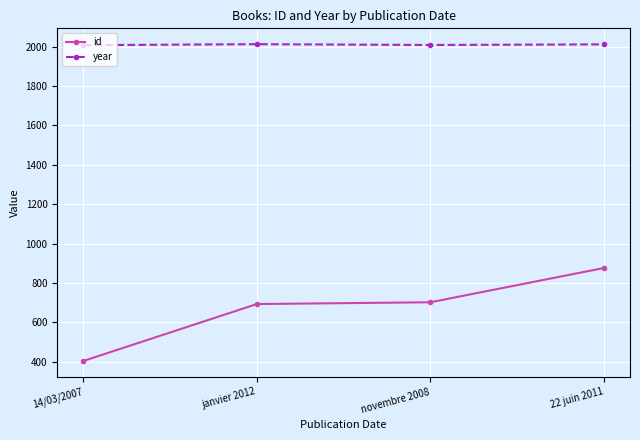

The value of year at janvier 2012 is 2012. True or false?

True